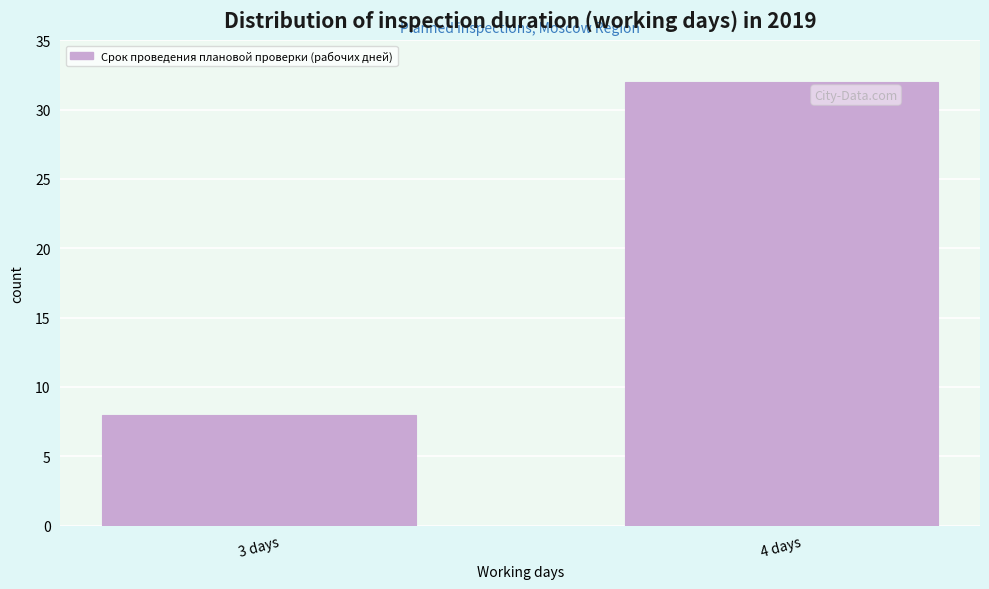

Reading left to right, what are all the values shown in this chart?

3 days=8	4 days=32